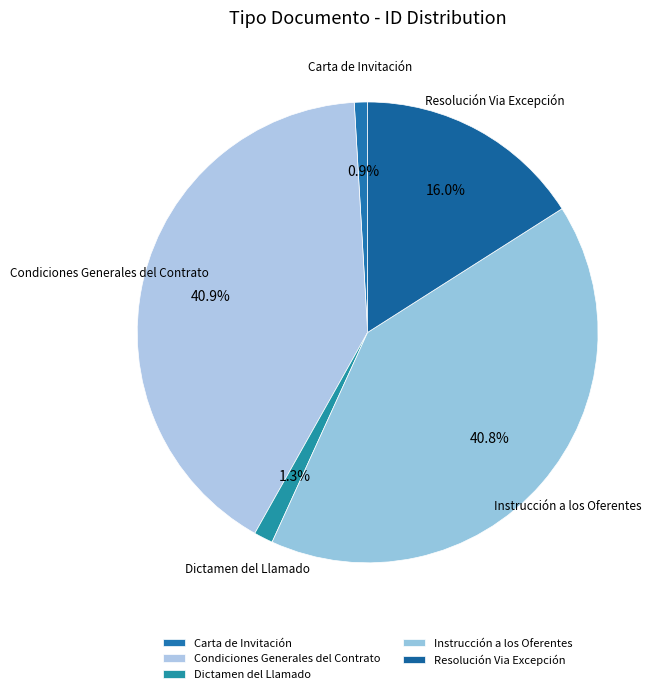

Is Instrucción a los Oferentes the majority of the pie?

No